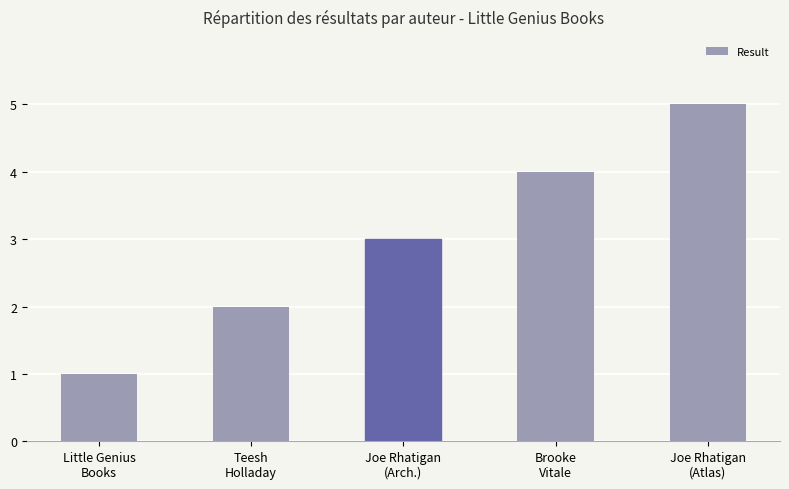

What is the smallest value displayed?

1